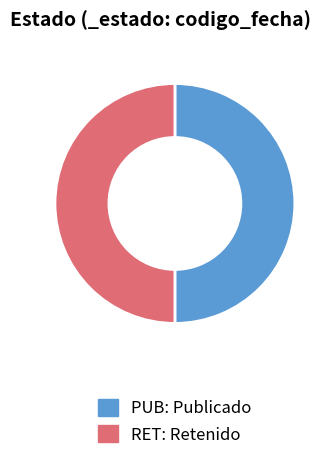

What is the ratio of the value at PUB to the value at RET?

1.0